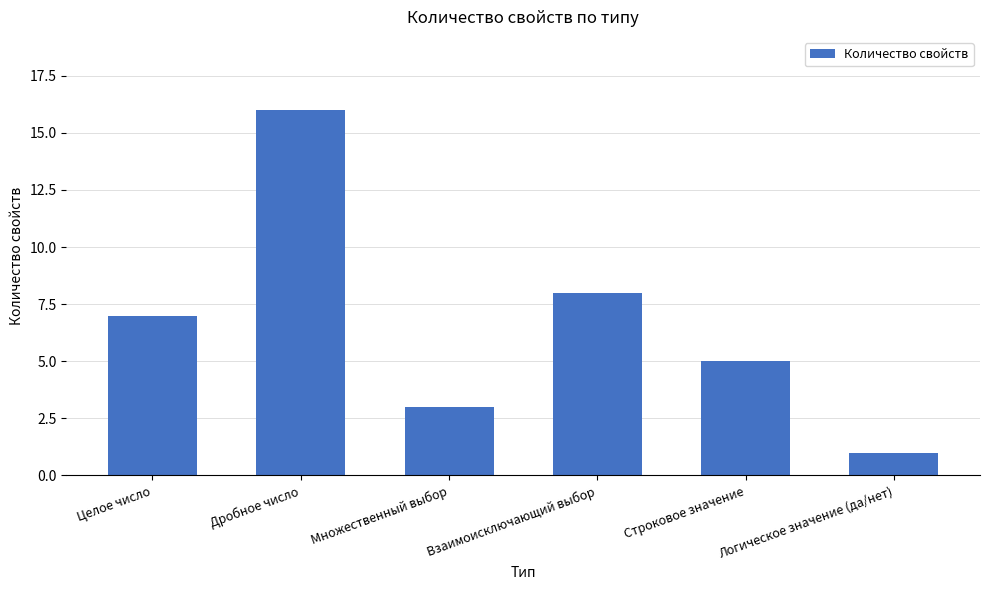

What is the sum of the values at Множественный выбор and Дробное число?

19